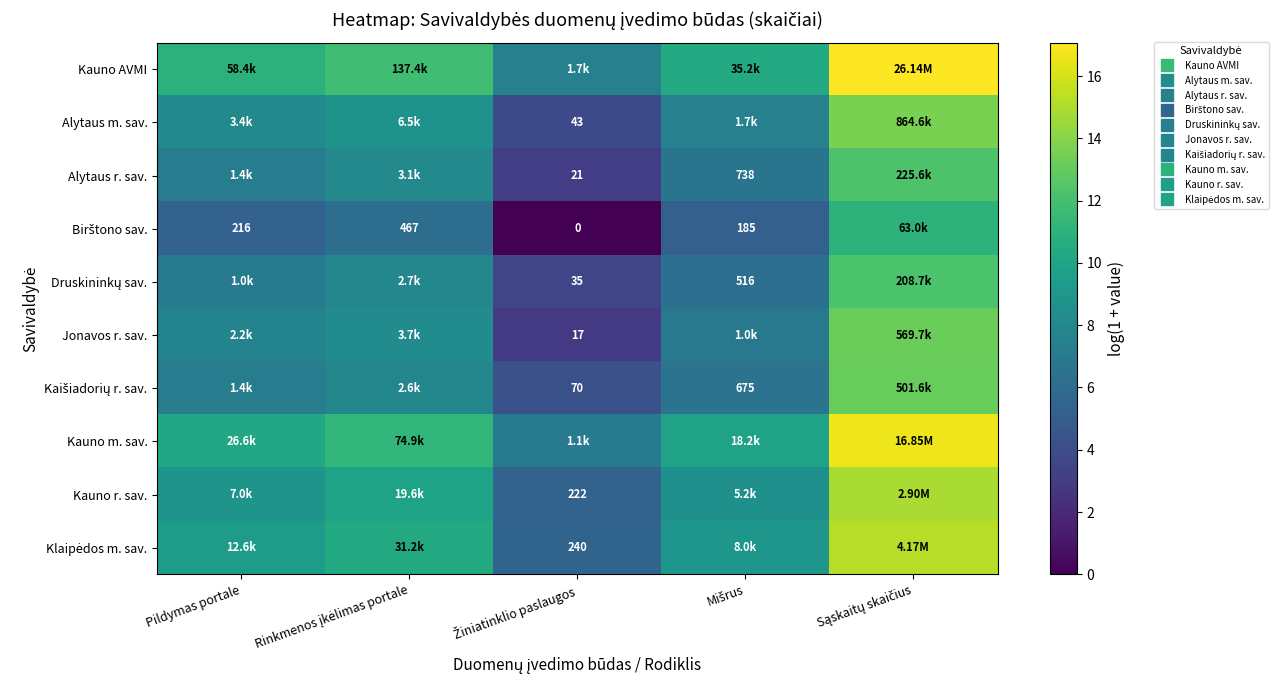

How many values in the Kauno m. sav. series are below 10?

2